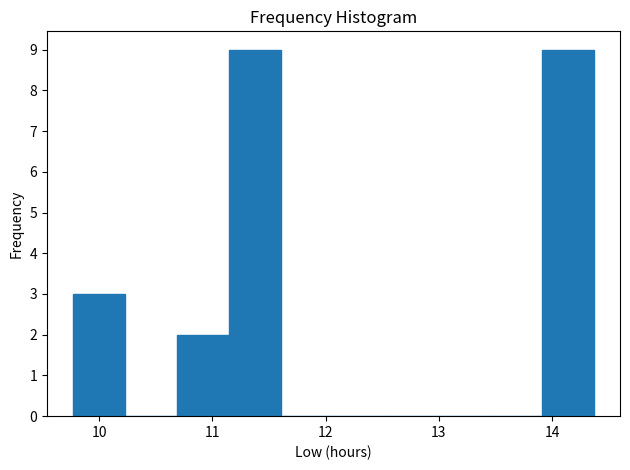

Reading left to right, transcribe this chart: for each bar, give the range it covers on the x-axis and its height. Neither the bar edges nor the heights are printed on the chart, so give them approximately, as read against the axes.

9.77 to 10.23: 3
10.23 to 10.69: 0
10.69 to 11.15: 2
11.15 to 11.61: 9
11.61 to 12.07: 0
12.07 to 12.53: 0
12.53 to 12.99: 0
12.99 to 13.45: 0
13.45 to 13.91: 0
13.91 to 14.37: 9